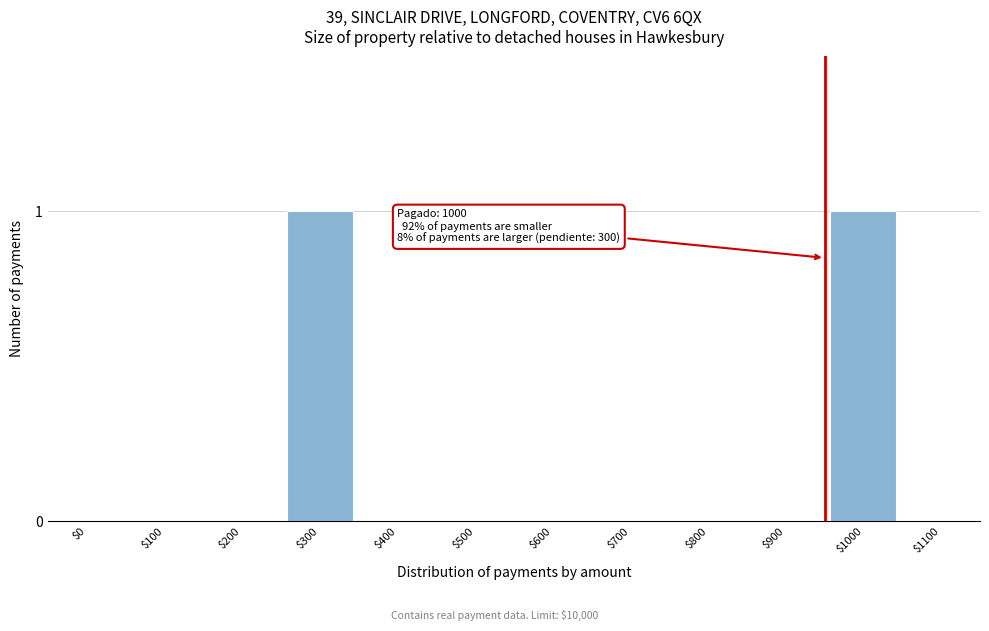

Is it true that the value at $800 is 1?

False